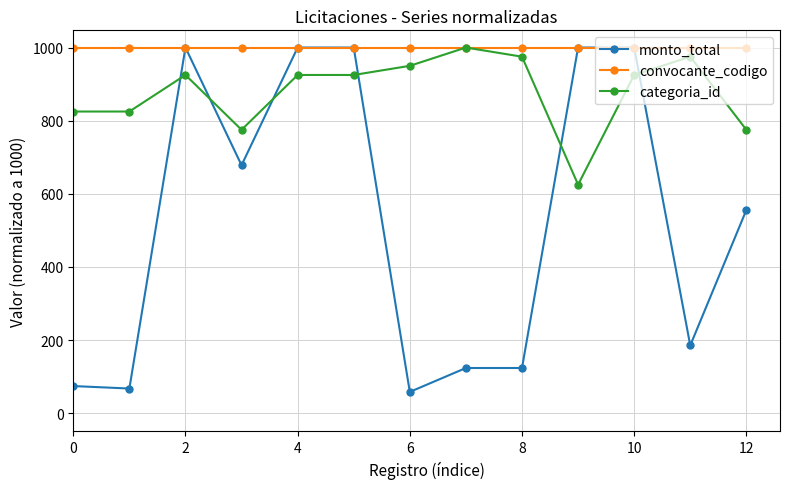

What are all the series names shown in the legend?

monto_total, convocante_codigo, categoria_id